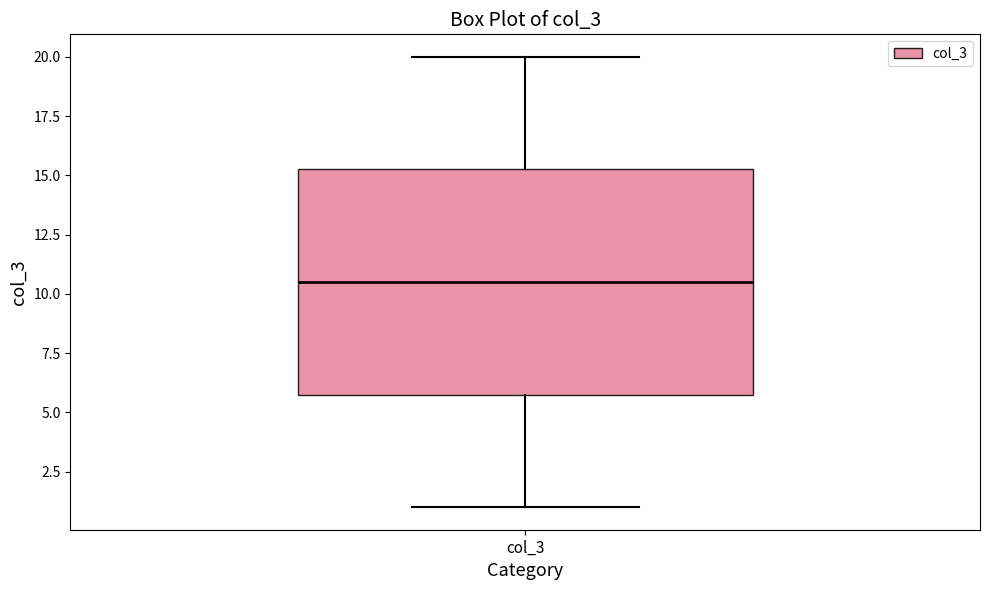

Transcribe this box plot: give where the median line is, the range the box spans, and where the two whiskers end, as read against the y-axis. The values are not printed on the chart, so give them approximately, as read against the axis.

median 10.5, box 6.0 to 15.5, whiskers 1.0 to 20.0